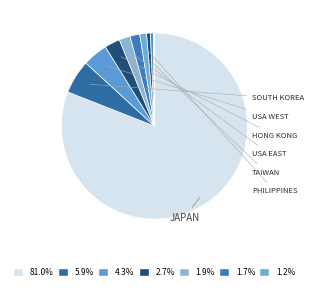

Which category accounts for the majority?

Japan